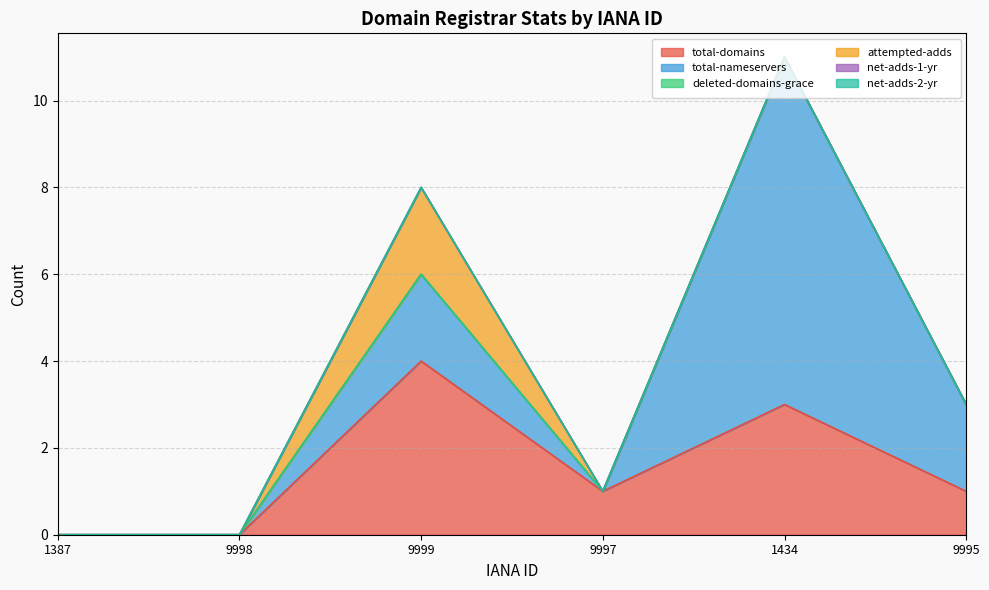

Does the chart display data point markers on the line(s)?

No